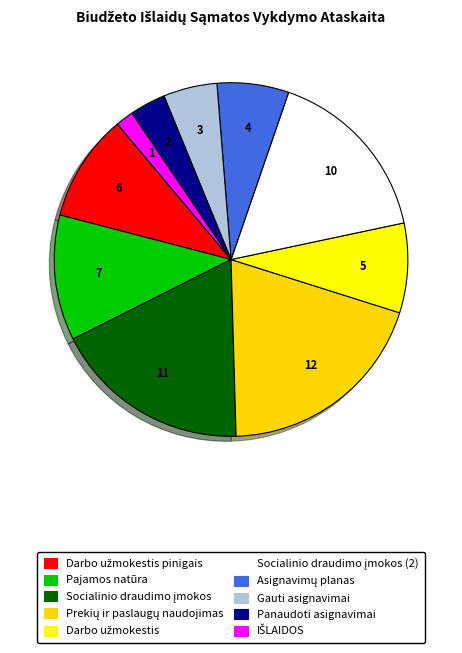

How many segments does this pie chart have?

10